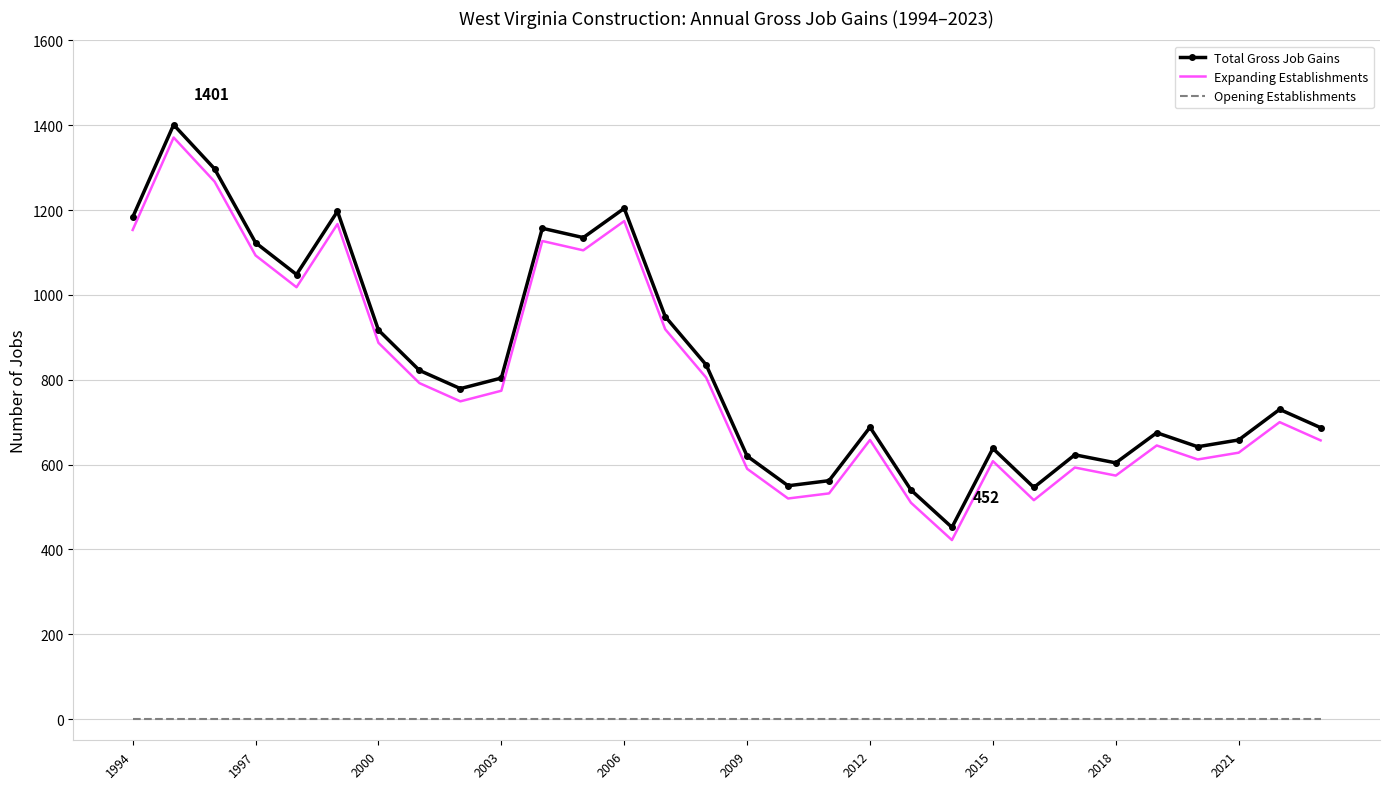

True or false: Expanding Establishments and Total Gross Job Gains intersect in this chart.

False